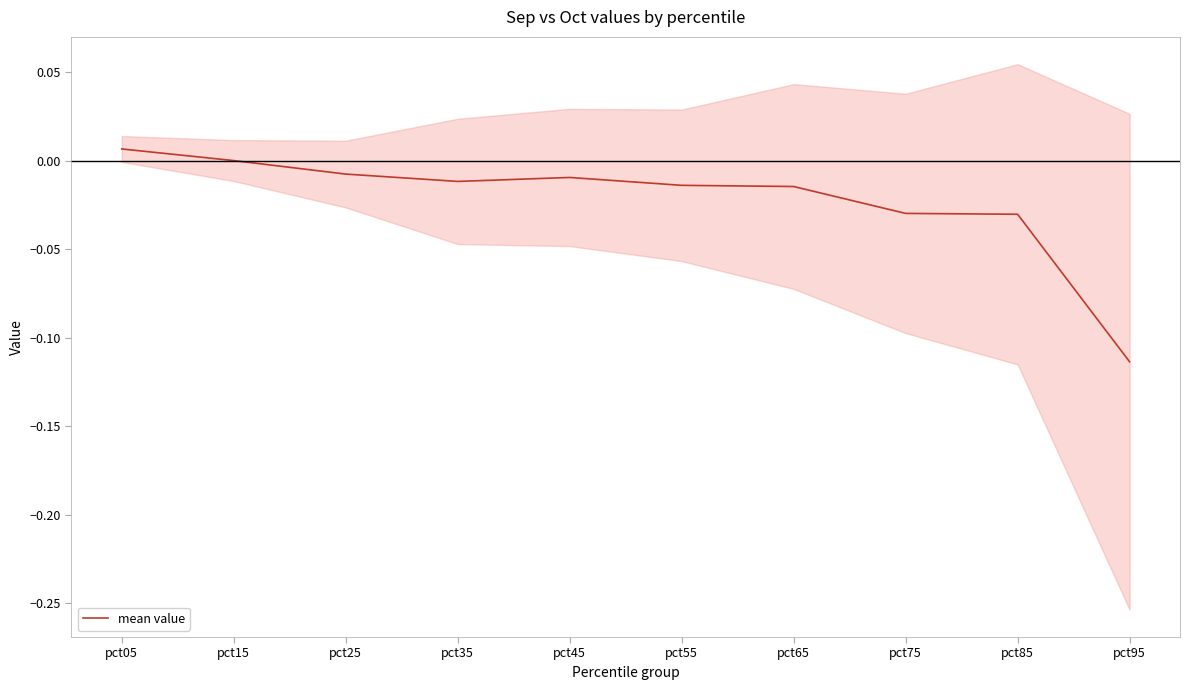

Rank the categories by value from lowest to highest.

pct95, pct85, pct75, pct65, pct55, pct35, pct45, pct25, pct15, pct05